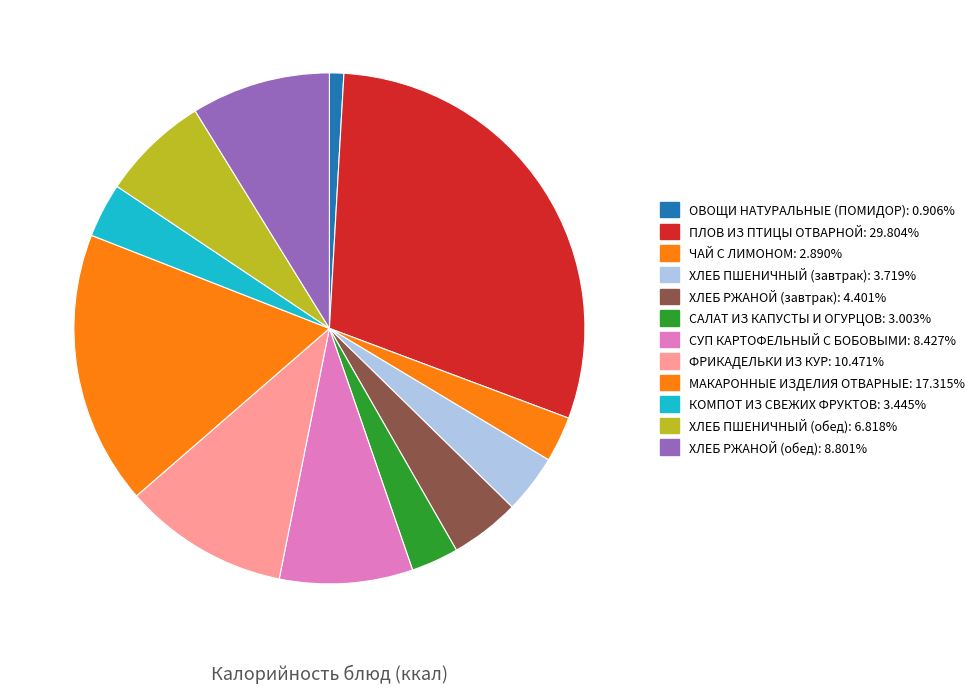

Approximately how many times larger is the value at ОВОЩИ НАТУРАЛЬНЫЕ (ПОМИДОР) compared to САЛАТ ИЗ КАПУСТЫ И ОГУРЦОВ?

0.3